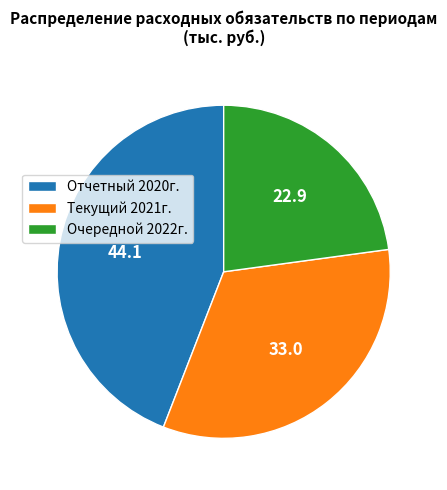

Between Текущий 2021г. and Очередной 2022г., which is larger?

Текущий 2021г.